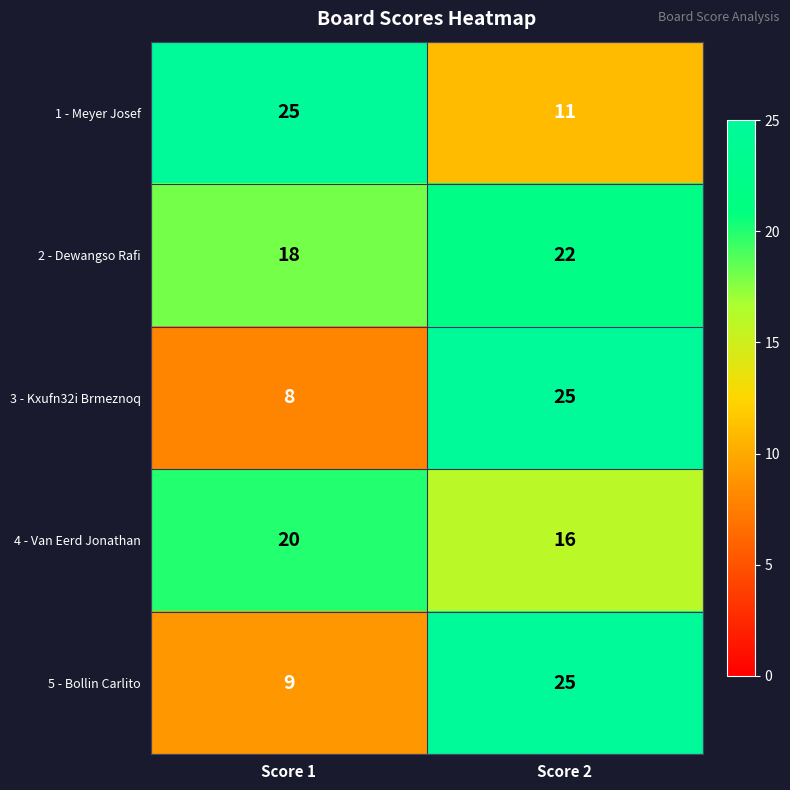

At how many categories does at least one series exceed 9?

2